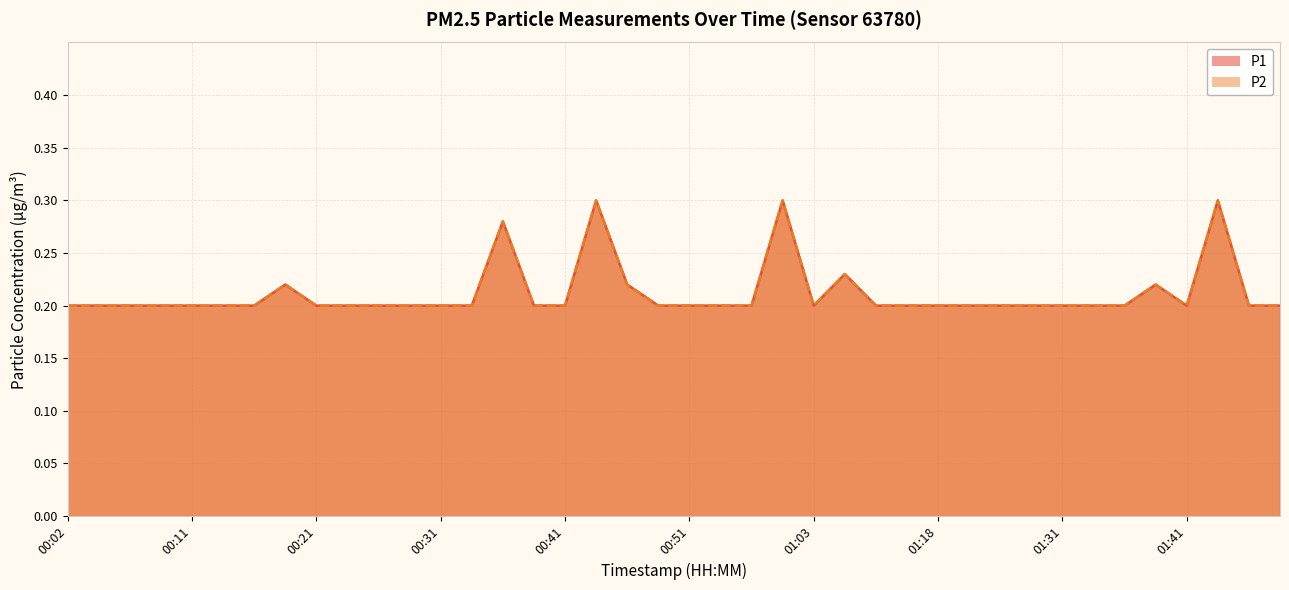

Reading left to right, transcribe all the data shown in this chart.

P1: 00:02=0.2	00:04=0.2	00:06=0.2	00:09=0.2	00:11=0.2	00:14=0.2	00:16=0.2	00:19=0.2	00:21=0.2	00:24=0.2	00:26=0.2	00:29=0.2	00:31=0.2	00:34=0.2	00:36=0.3	00:38=0.2	00:41=0.2	00:43=0.3	00:46=0.2	00:48=0.2	00:51=0.2	00:56=0.2	00:58=0.2	01:01=0.3	01:03=0.2	01:11=0.2	01:13=0.2	01:16=0.2	01:18=0.2	01:21=0.2	01:23=0.2	01:29=0.2	01:31=0.2	01:34=0.2	01:36=0.2	01:39=0.2	01:41=0.2	01:44=0.3	01:46=0.2	01:49=0.2
P2: 00:02=0.2	00:04=0.2	00:06=0.2	00:09=0.2	00:11=0.2	00:14=0.2	00:16=0.2	00:19=0.2	00:21=0.2	00:24=0.2	00:26=0.2	00:29=0.2	00:31=0.2	00:34=0.2	00:36=0.3	00:38=0.2	00:41=0.2	00:43=0.3	00:46=0.2	00:48=0.2	00:51=0.2	00:56=0.2	00:58=0.2	01:01=0.3	01:03=0.2	01:11=0.2	01:13=0.2	01:16=0.2	01:18=0.2	01:21=0.2	01:23=0.2	01:29=0.2	01:31=0.2	01:34=0.2	01:36=0.2	01:39=0.2	01:41=0.2	01:44=0.3	01:46=0.2	01:49=0.2